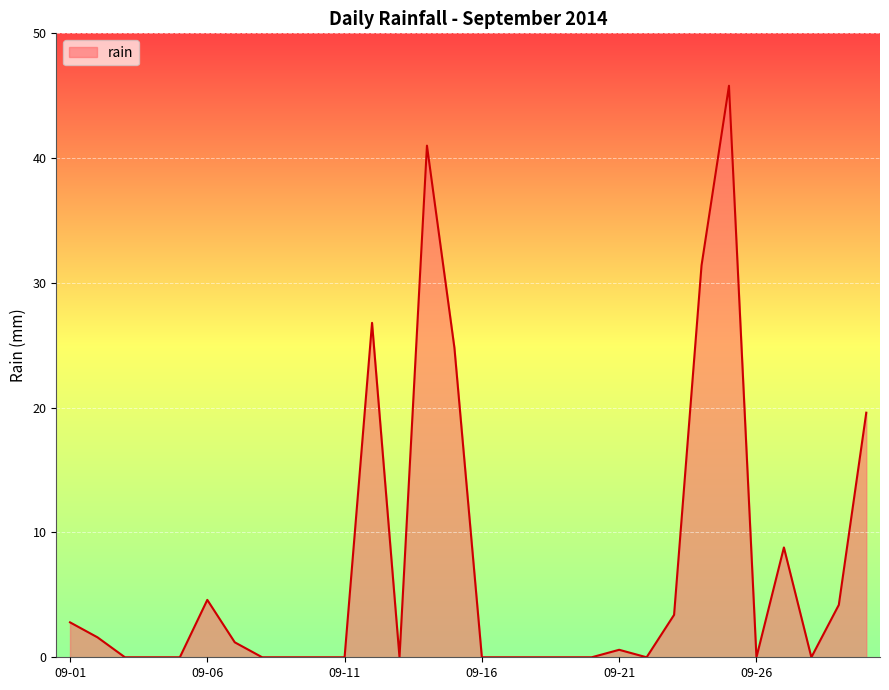

What is the greatest value displayed?

45.8